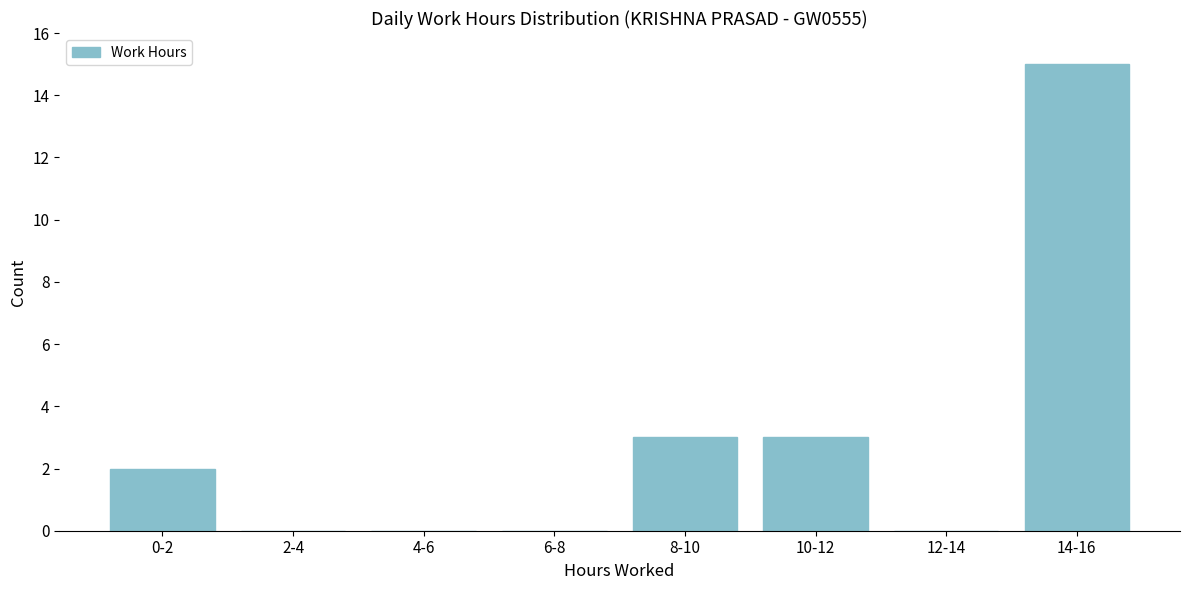

Reading right to left, list all the values displayed in this chart.

14-16=15	12-14=0	10-12=3	8-10=3	6-8=0	4-6=0	2-4=0	0-2=2